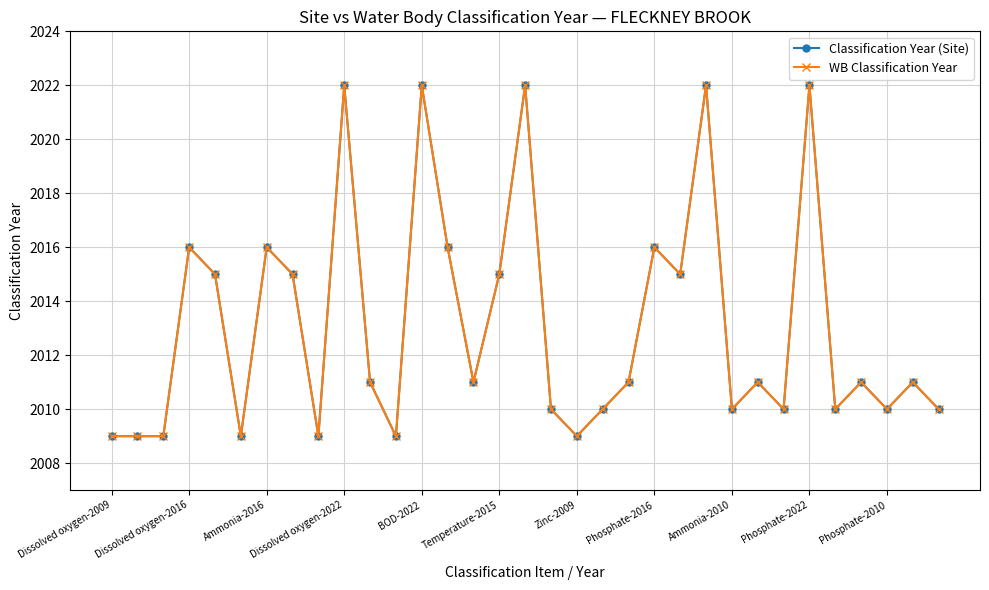

What is the sum of all Classification Year (Site) values?

66433